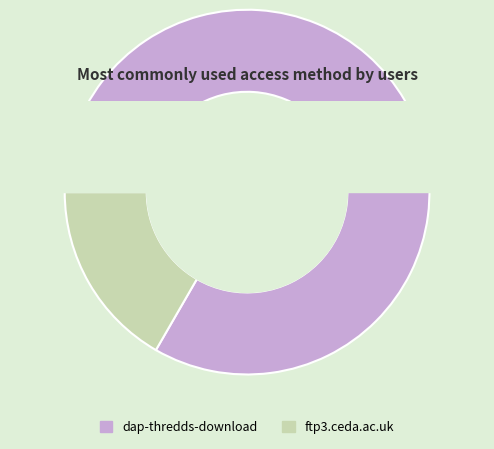

Is dap-thredds-download the majority of the pie?

Yes